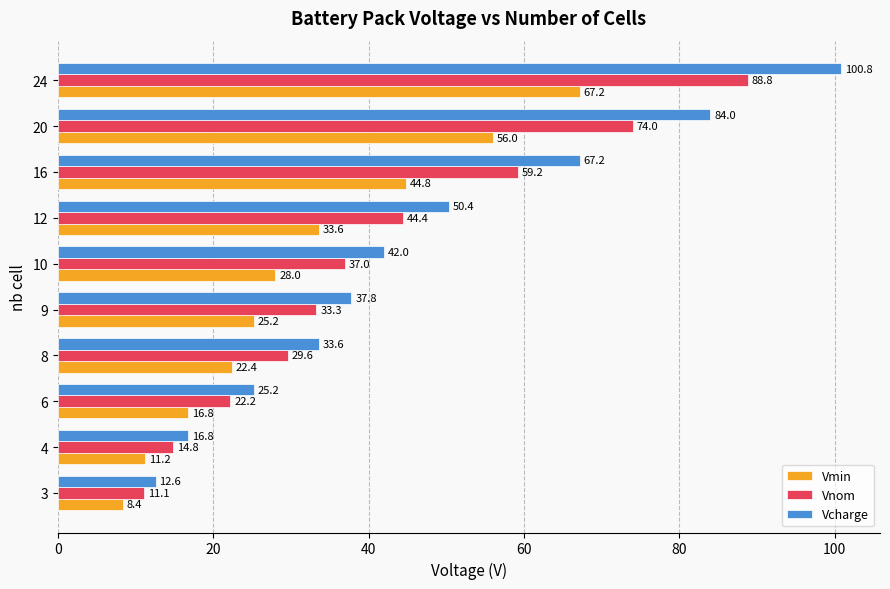

At how many categories does at least one series exceed 43?

4